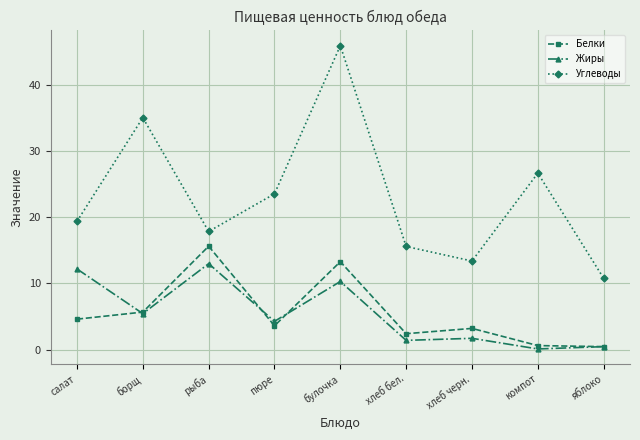

Which category has the highest value across all series?

булочка